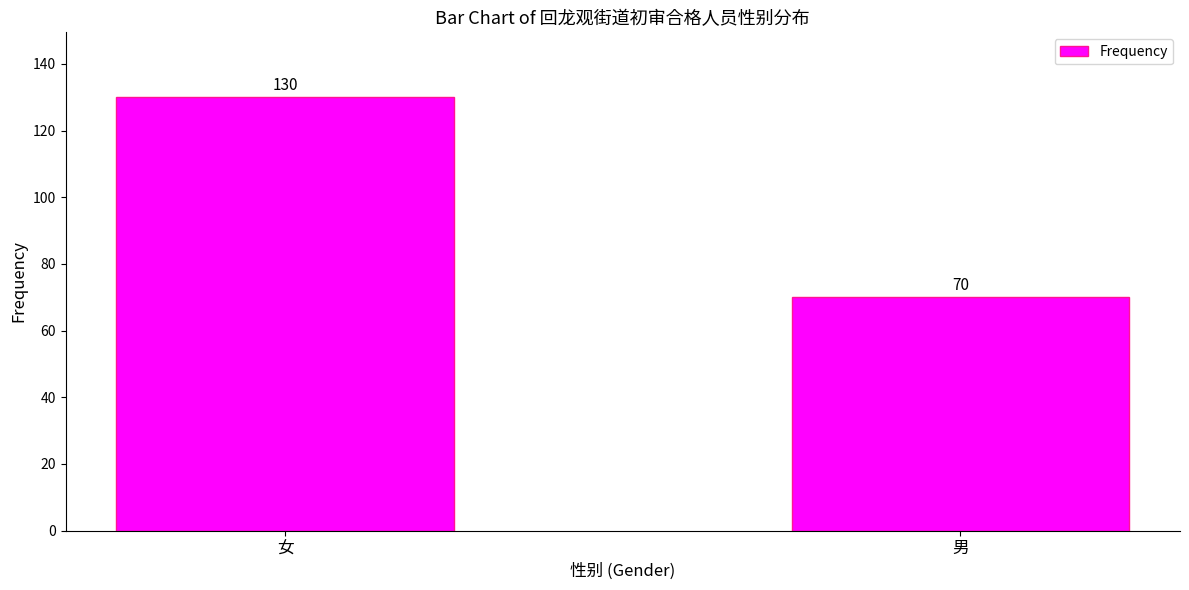

What is the ratio of the value at 女 to the value at 男?

1.9